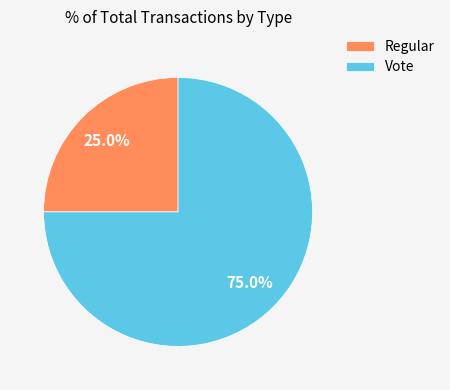

Which slice is the smallest?

Regular